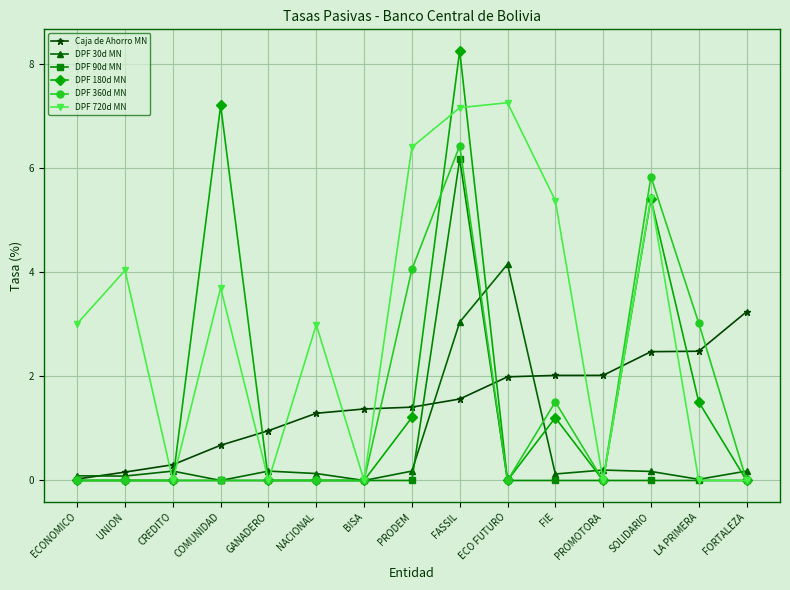

Which series has the largest range (max minus min)?

DPF 180d MN